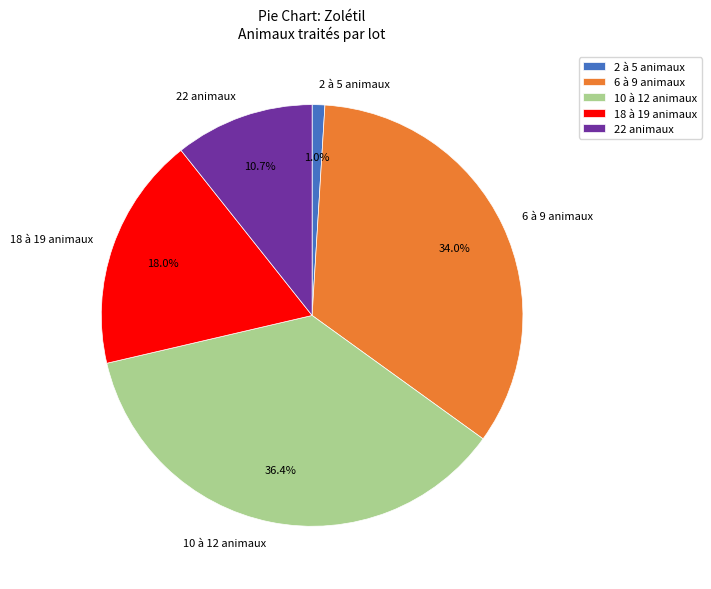

Between 6 à 9 animaux and 10 à 12 animaux, which is larger?

10 à 12 animaux